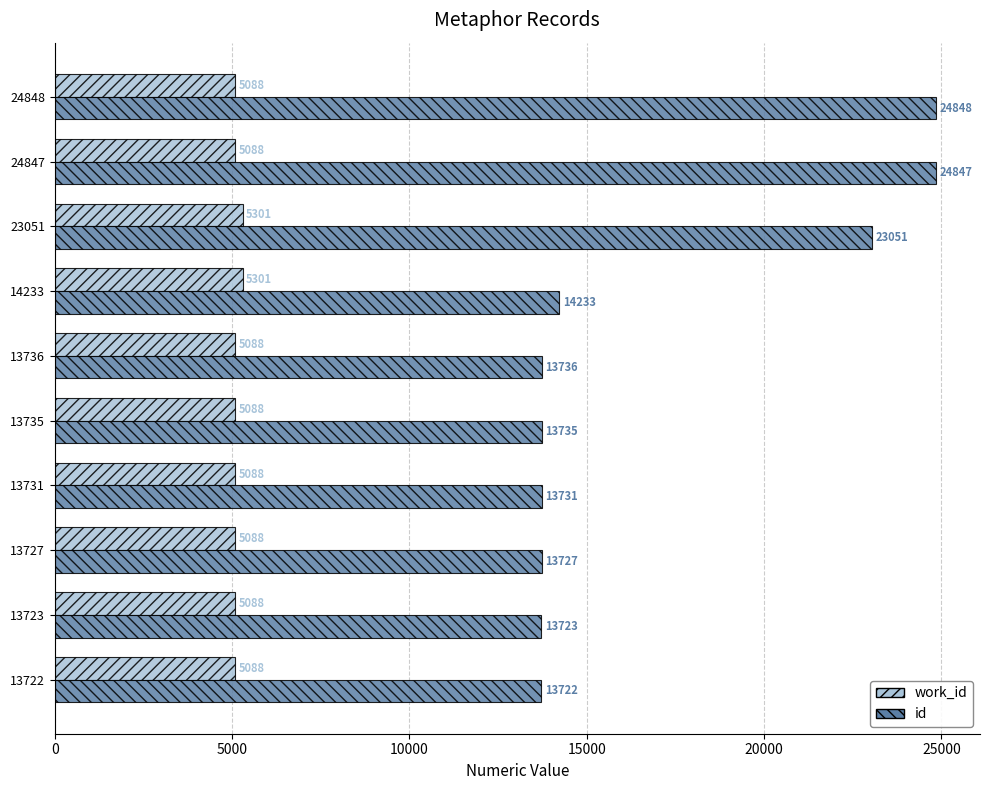

What is the maximum value shown in the chart?

24848